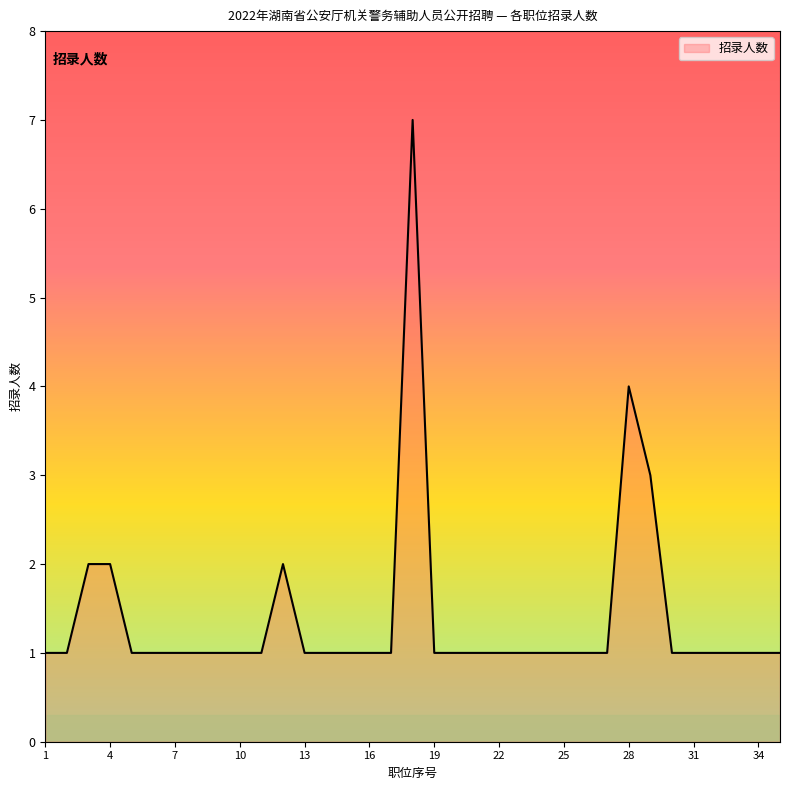

What is the greatest value displayed?

7